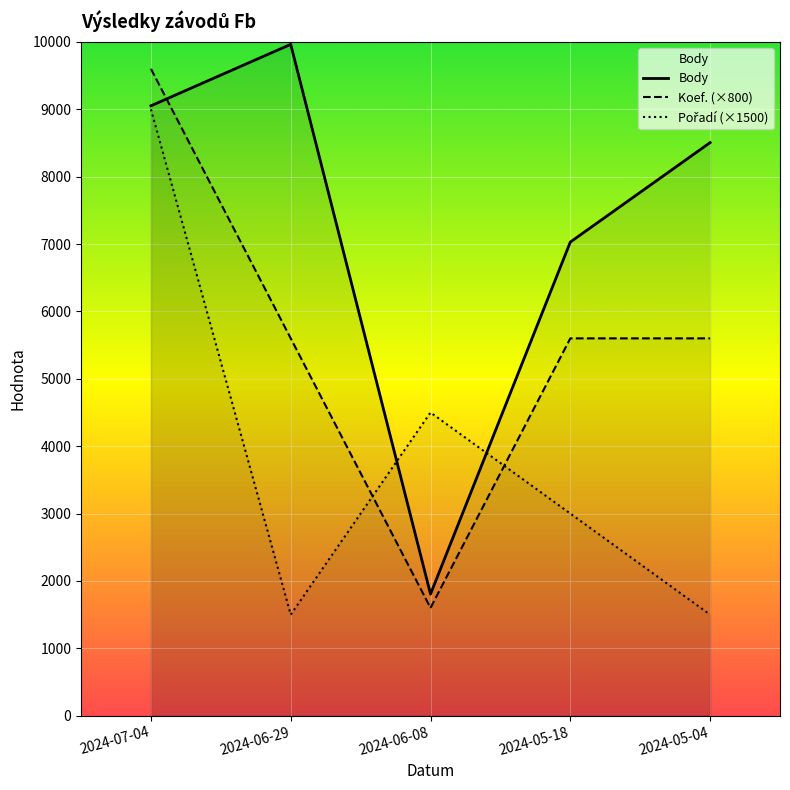

Which series changed the most between 2024-06-29 and 2024-05-18?

Body